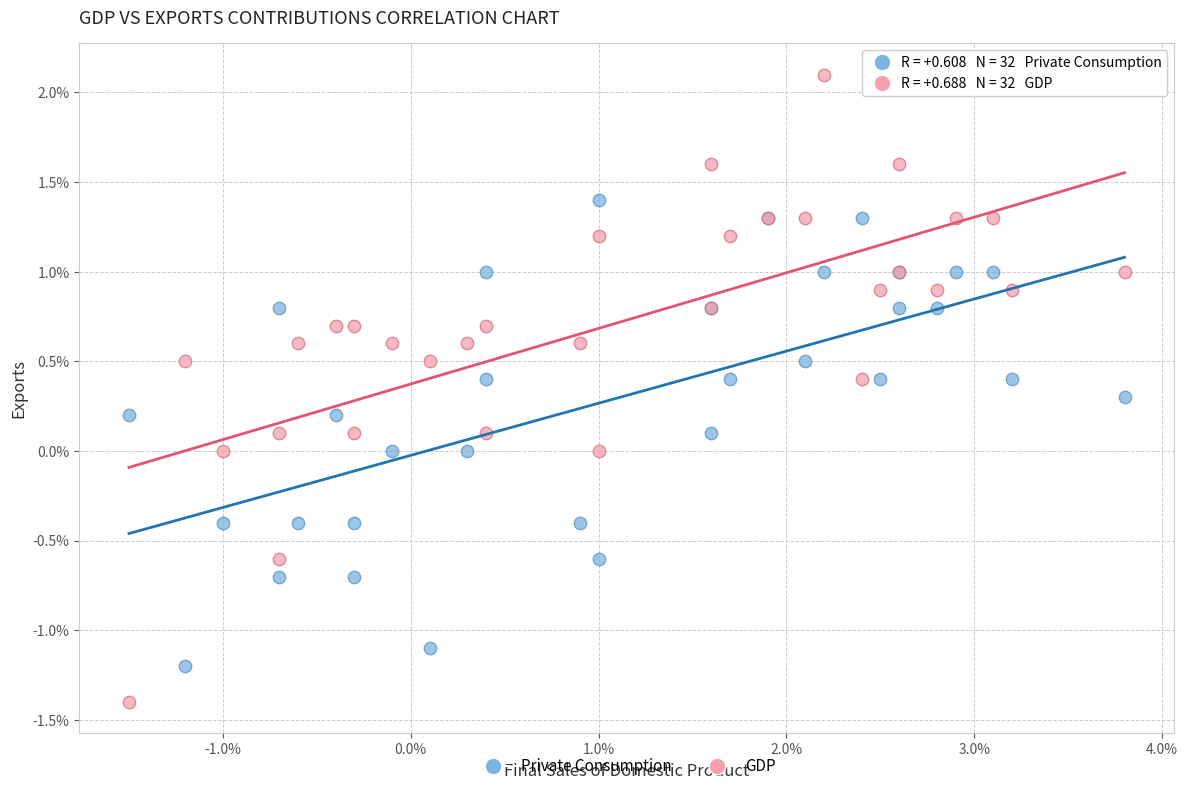

Which series has the widest spread of Y values?

GDP